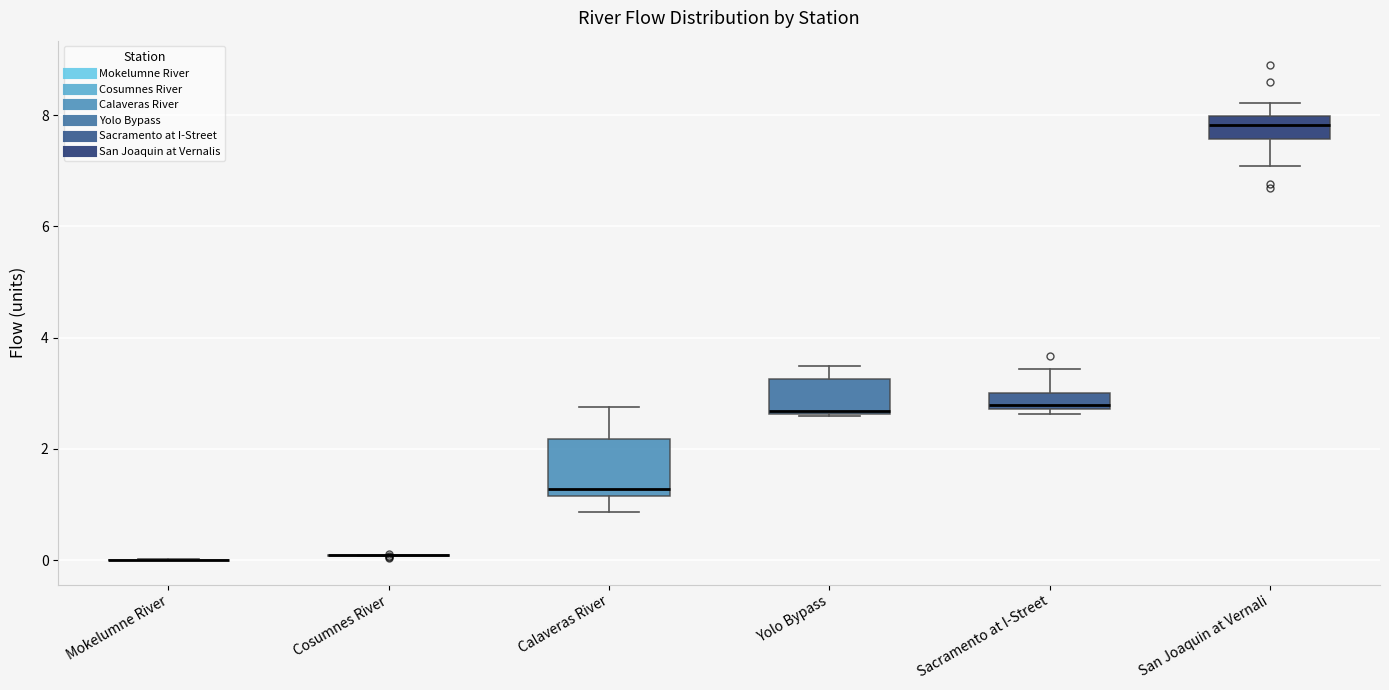

Which box is the tallest, from its lower edge to its upper edge?

Calaveras River